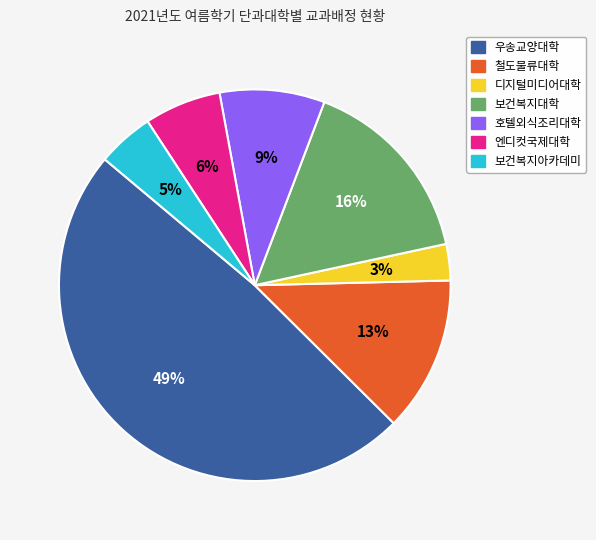

How many segments does this pie chart have?

7